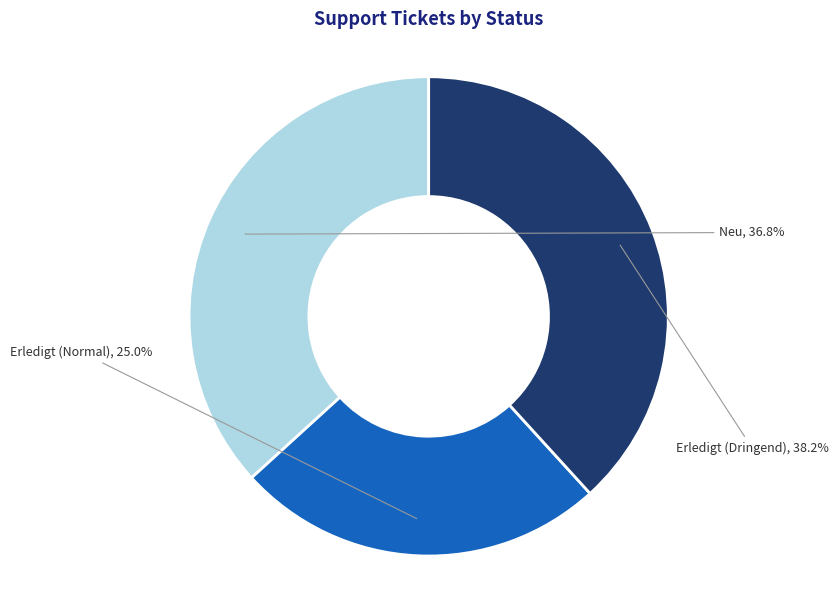

To the nearest percent, what is the average slice percentage?

33%